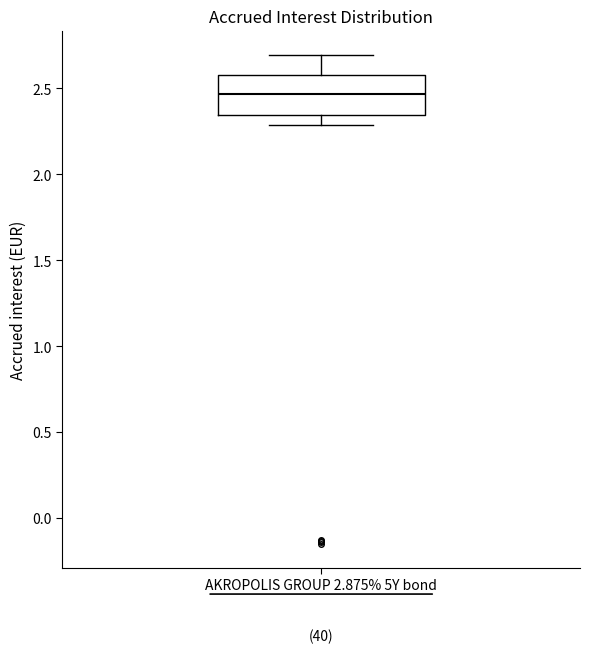

Transcribe this box plot: give where the median line is, the range the box spans, and where the two whiskers end, as read against the y-axis. The values are not printed on the chart, so give them approximately, as read against the axis.

median 2.45, box 2.35 to 2.60, whiskers 2.30 to 2.70